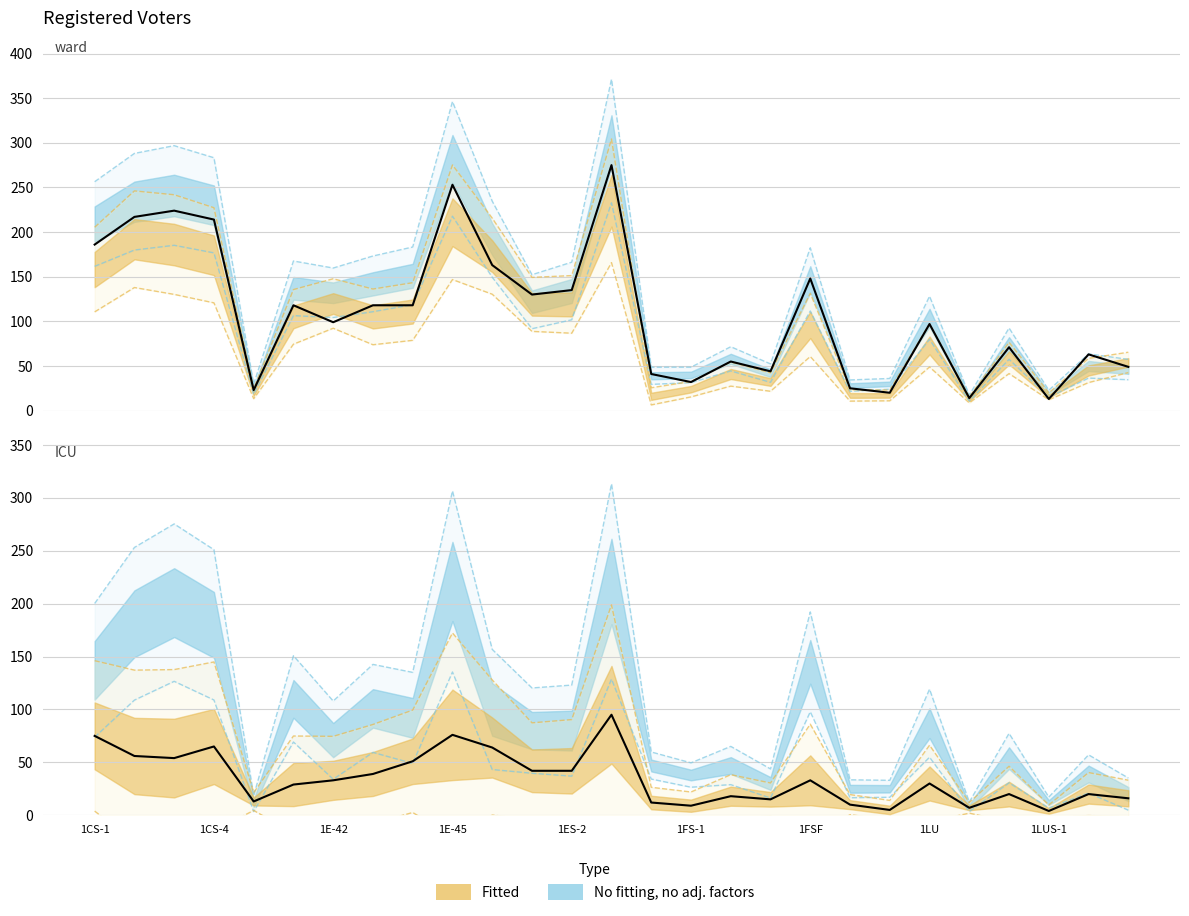

How many lines are shown in the chart?

6